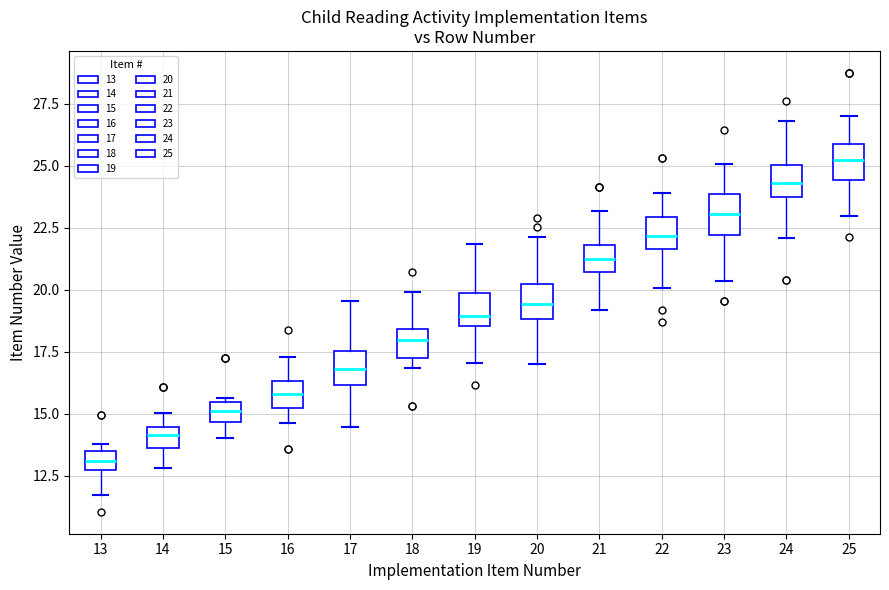

Reading left to right, read every box against the y-axis: the position of its median line, the range the box covers, and the ends of its whiskers. The values are not printed on the chart, so give them approximately, as read against the axis.

13: median 13.0, box 12.5 to 13.5, whiskers 11.5 to 14.0
14: median 14.0, box 13.5 to 14.5, whiskers 13.0 to 15.0
15: median 15.0, box 14.5 to 15.5, whiskers 14.0 to 15.5 (just above the box's upper edge)
16: median 16.0, box 15.0 to 16.5, whiskers 14.5 to 17.5
17: median 17.0, box 16.0 to 17.5, whiskers 14.5 to 19.5
18: median 18.0, box 17.5 to 18.5, whiskers 17.0 to 20.0
19: median 19.0, box 18.5 to 20.0, whiskers 17.0 to 22.0
20: median 19.5, box 19.0 to 20.0, whiskers 17.0 to 22.0
21: median 21.0, box 20.5 to 22.0, whiskers 19.0 to 23.0
22: median 22.0, box 21.5 to 23.0, whiskers 20.0 to 24.0
23: median 23.0, box 22.0 to 24.0, whiskers 20.5 to 25.0
24: median 24.5, box 24.0 to 25.0, whiskers 22.0 to 27.0
25: median 25.0, box 24.5 to 26.0, whiskers 23.0 to 27.0